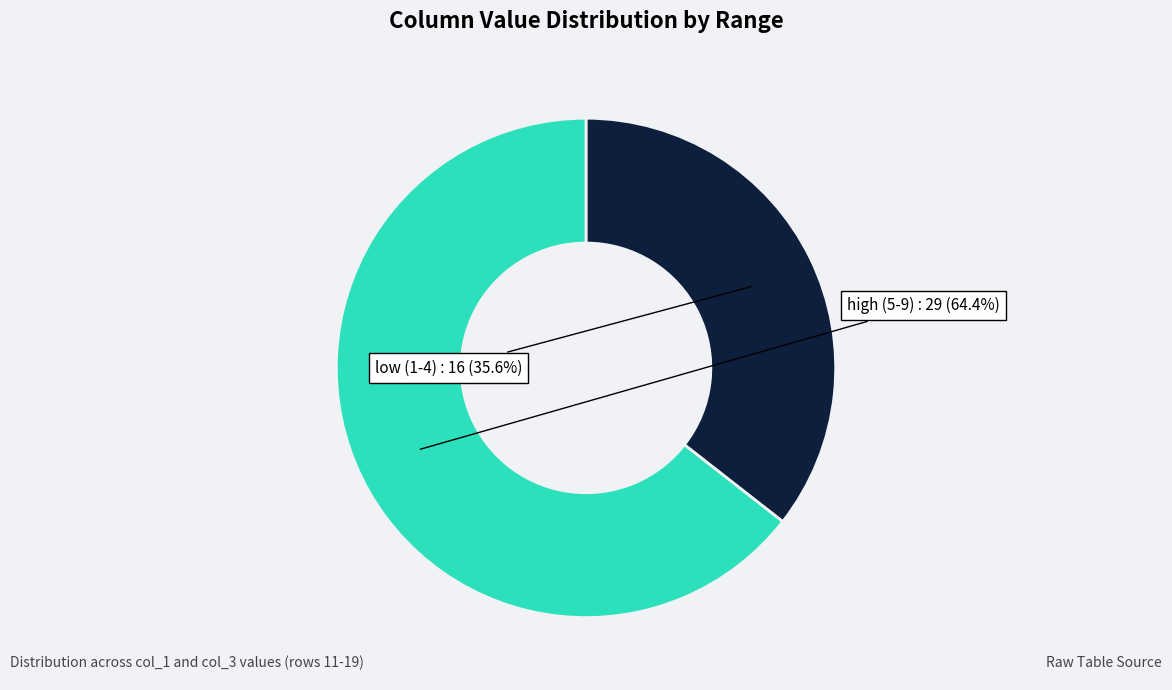

Is there any slice that represents more than half of the pie?

Yes